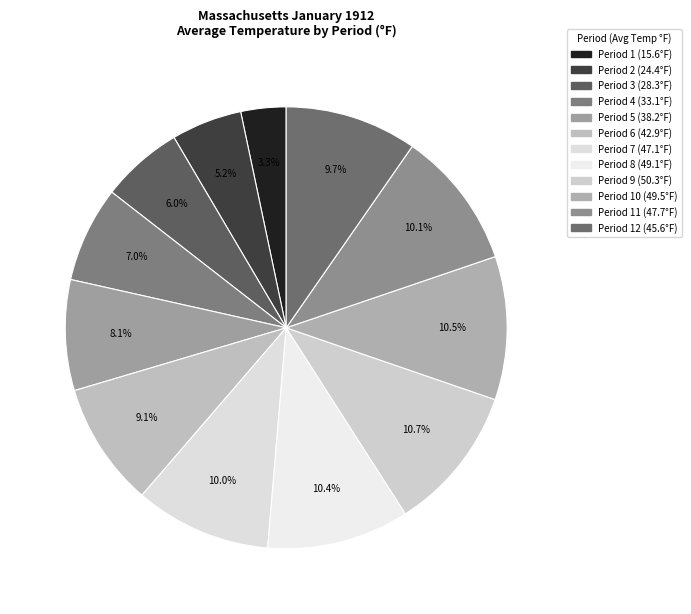

To the nearest percent, what is the difference between the largest and smallest slice percentages?

7%